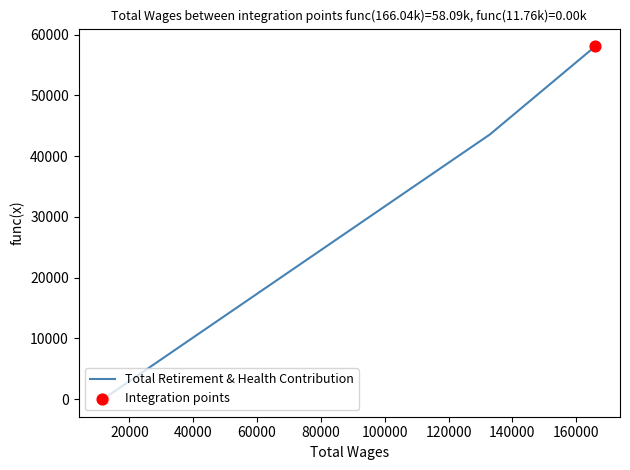

What is the maximum value shown in the chart?

58093.0